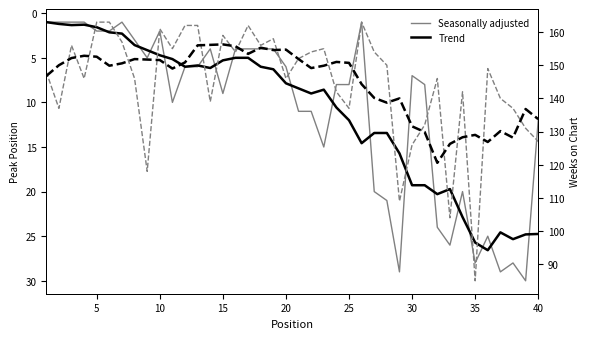

What is the highest value of the Seasonally adjusted series?

30.0